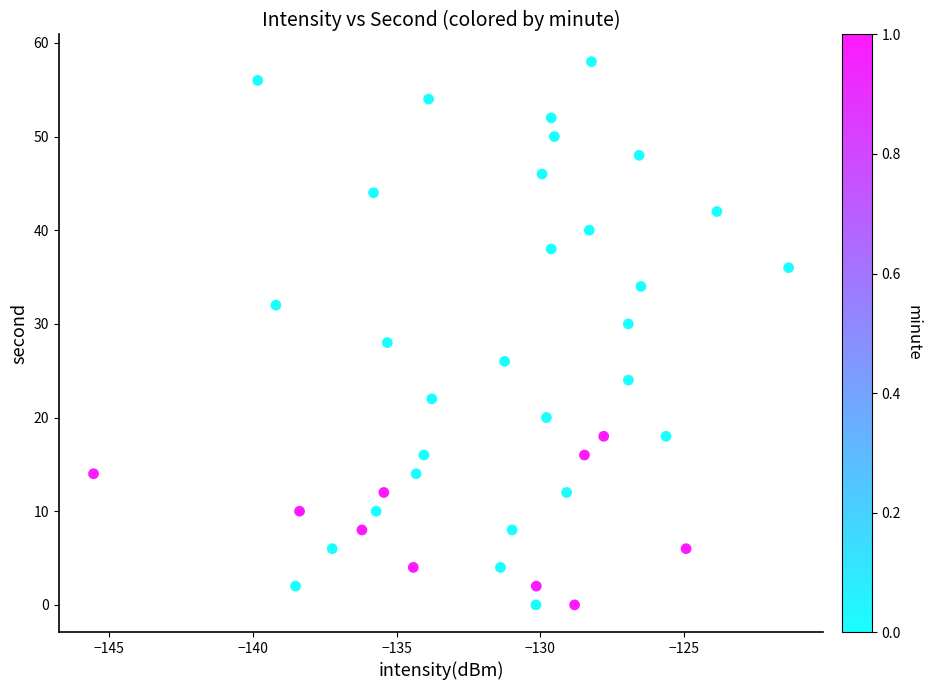

What is the range of Y values (max minus min)?

58